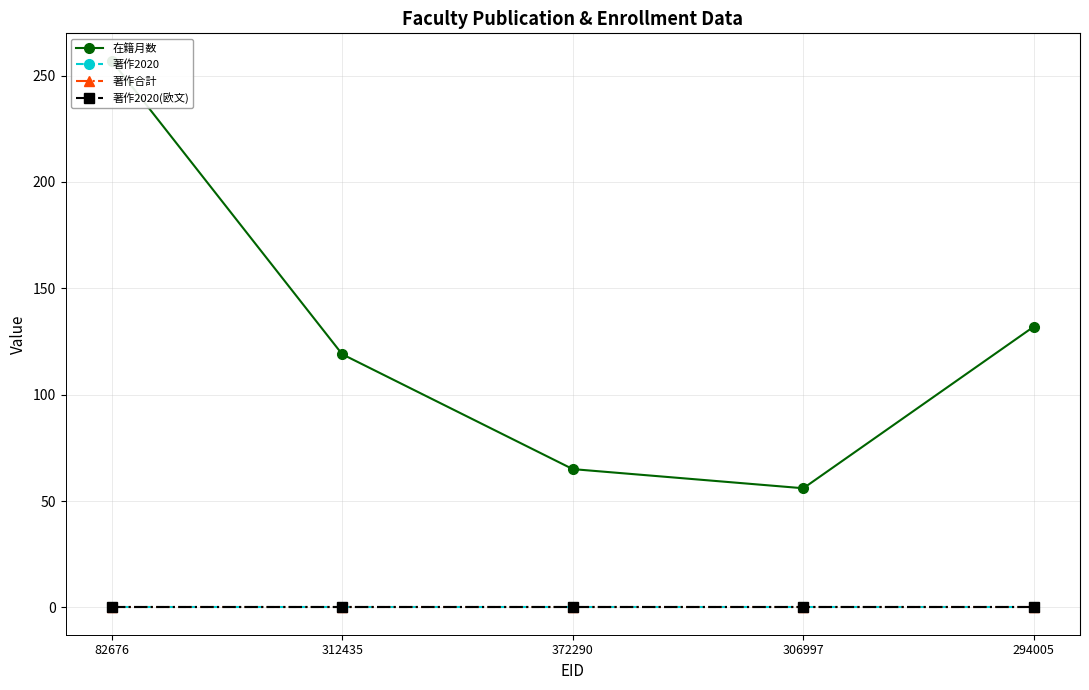

At which label is 著作2020(欧文) closest to 0?

82676